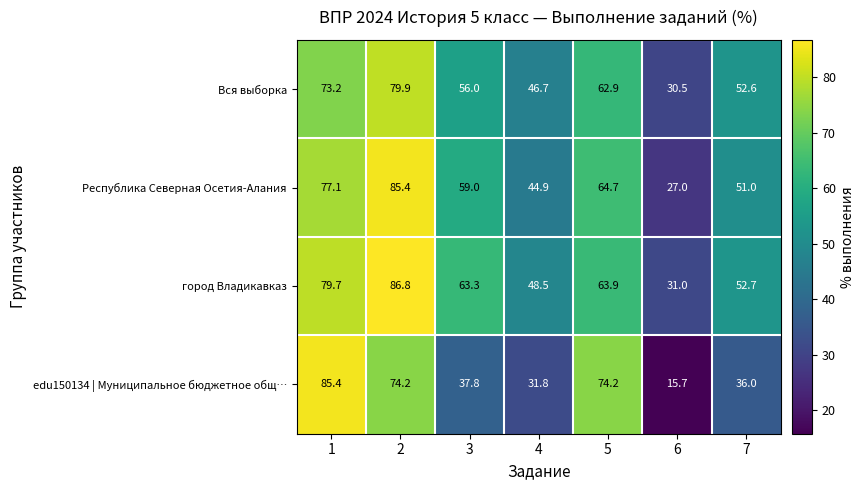

Which series has the largest range (max minus min)?

edu150134 | Муниципальное бюджетное общ…